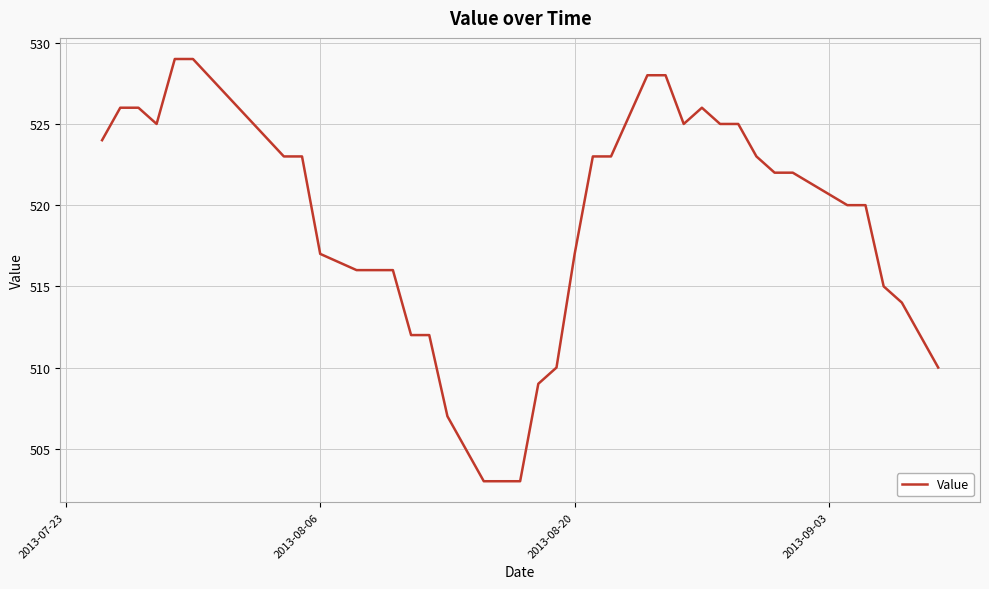

What is the difference between the maximum and minimum values?

26